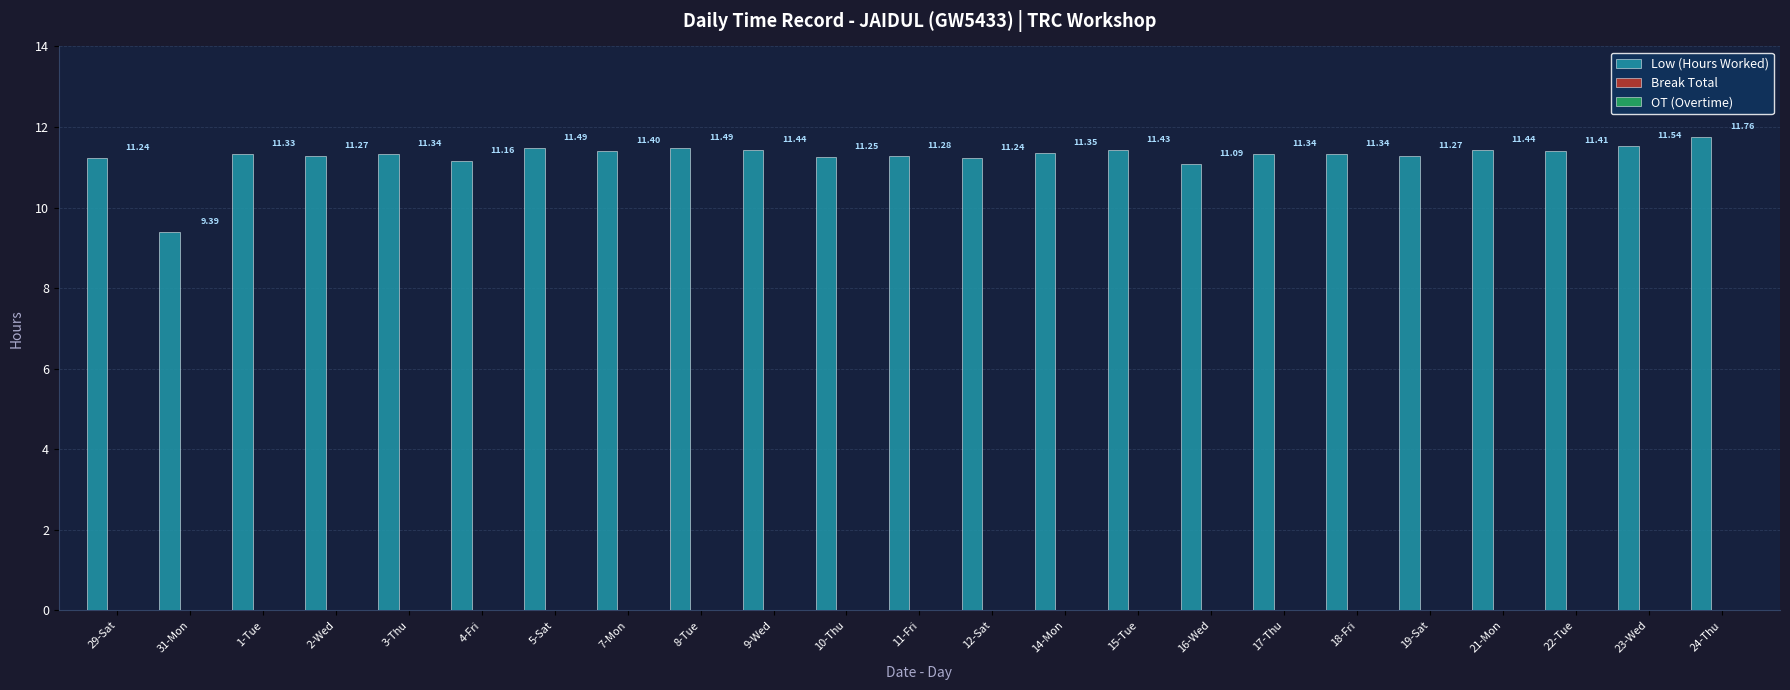

Does the chart contain stacked bars?

No